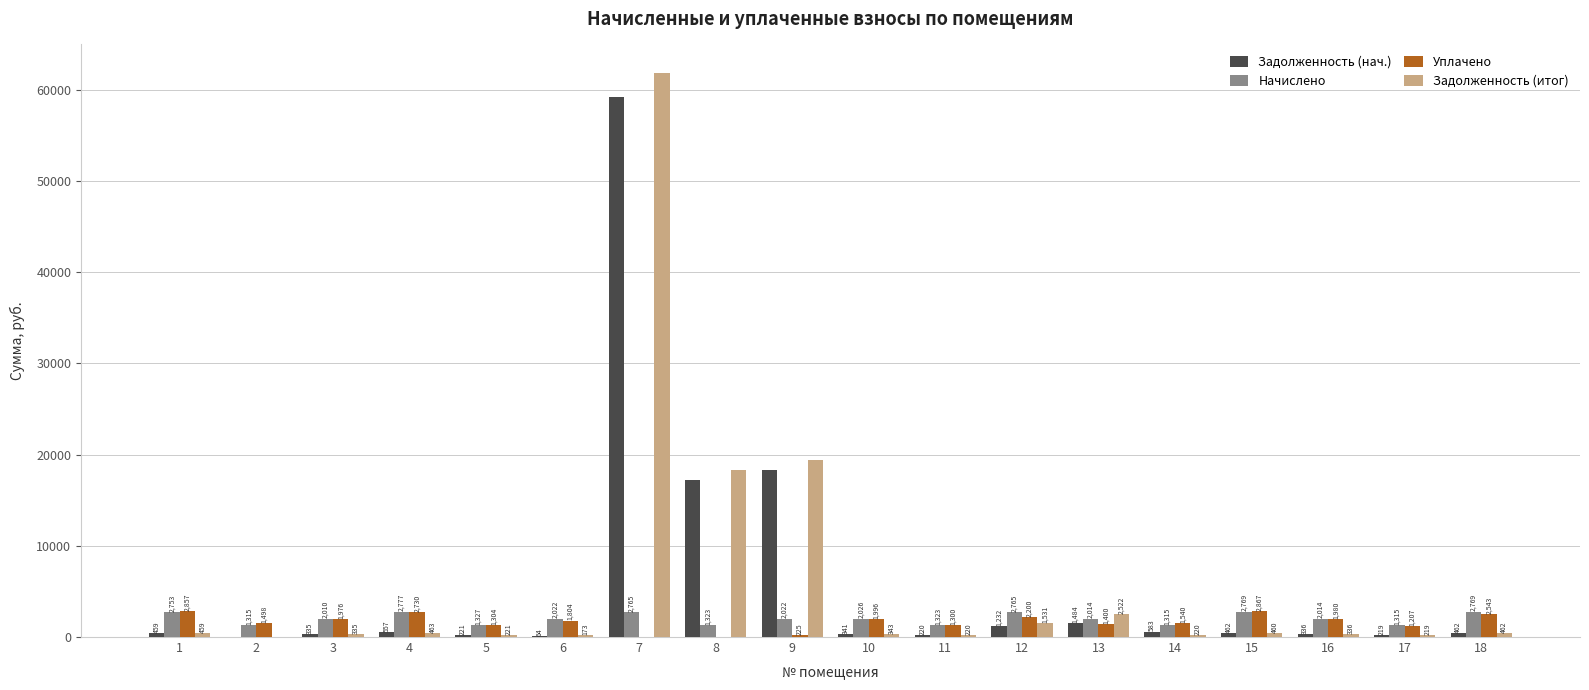

At which category is the sum across all series the highest?

7